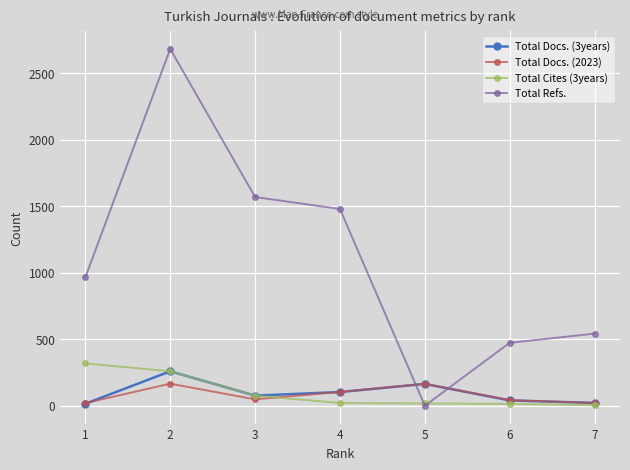

Does the chart have visible grid lines?

Yes